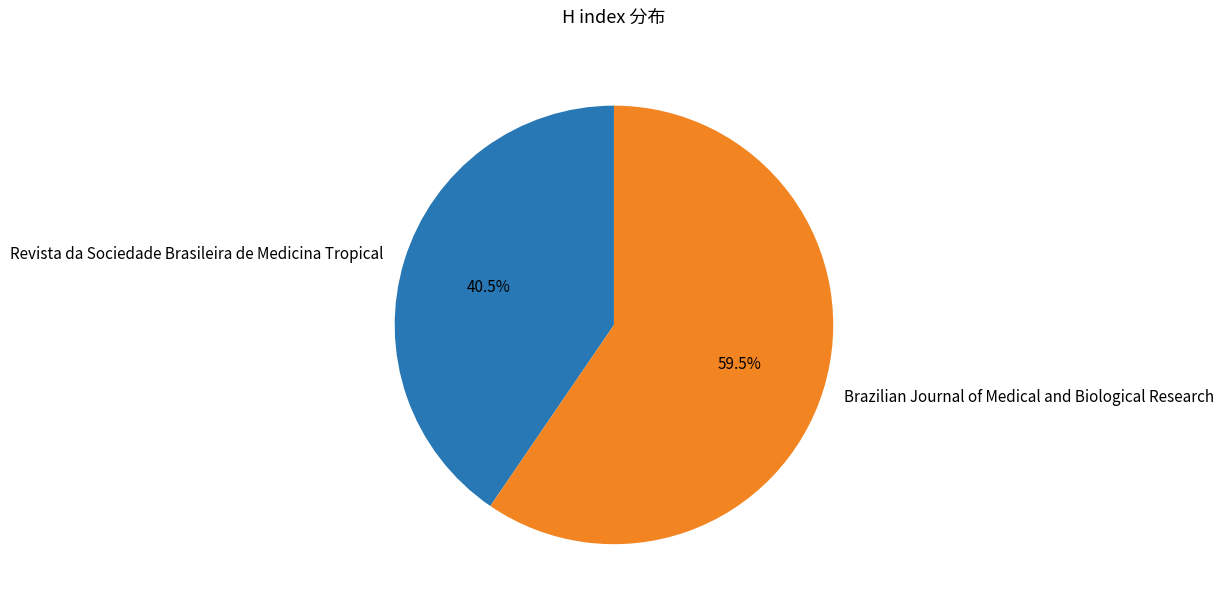

How much of the chart is everything except Brazilian Journal of Medical and Biological Research?

40.5%